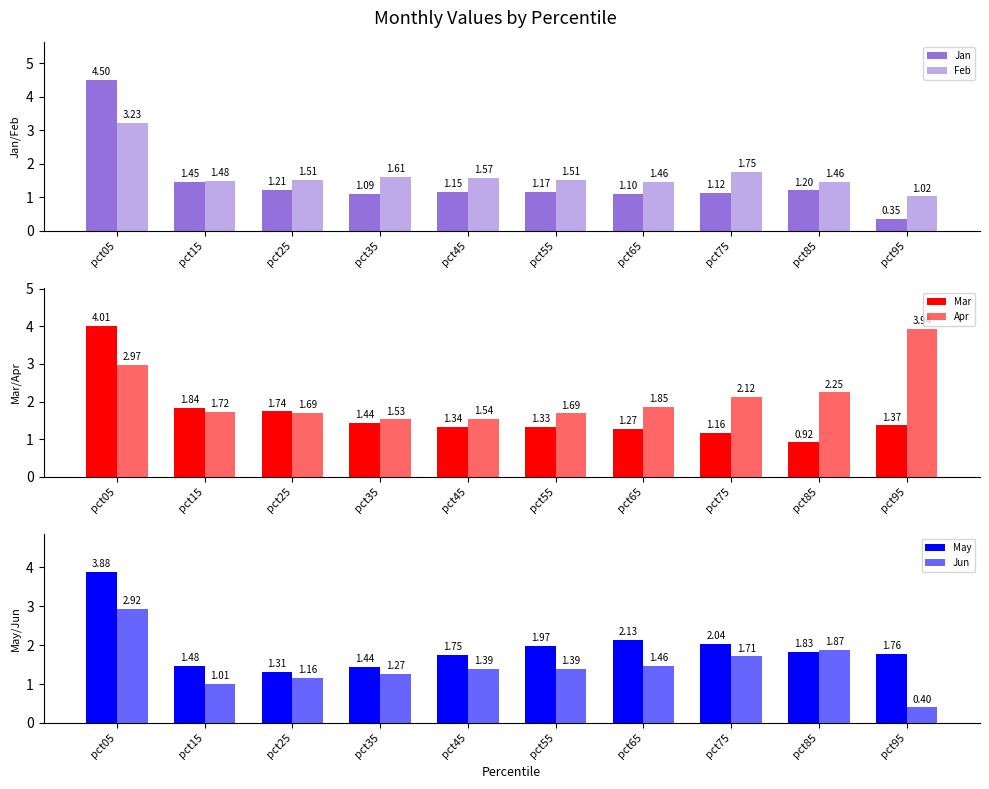

Reading left to right, transcribe all the data shown in this chart.

Jan: 4.5	1.5	1.2	1.1	1.2	1.2	1.1	1.1	1.2	0.3
Feb: 3.2	1.5	1.5	1.6	1.6	1.5	1.5	1.8	1.5	1.0
Mar: 4.0	1.8	1.7	1.4	1.3	1.3	1.3	1.2	0.9	1.4
Apr: 3.0	1.7	1.7	1.5	1.5	1.7	1.9	2.1	2.2	3.9
May: 3.9	1.5	1.3	1.4	1.7	2.0	2.1	2.0	1.8	1.8
Jun: 2.9	1.0	1.2	1.3	1.4	1.4	1.5	1.7	1.9	0.4